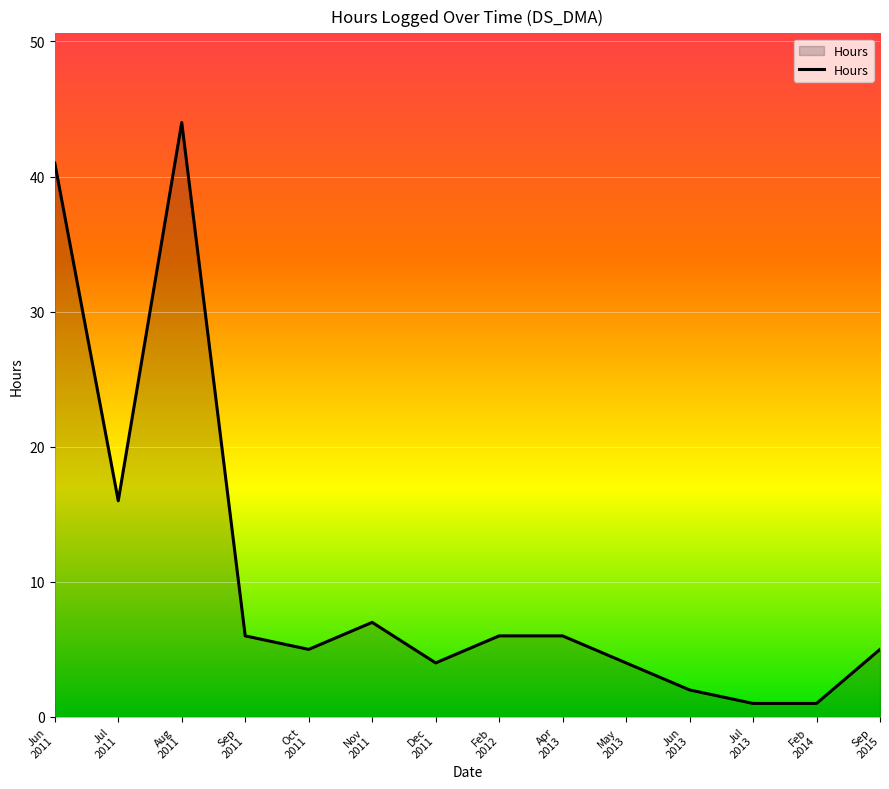

What is the greatest value displayed?

44